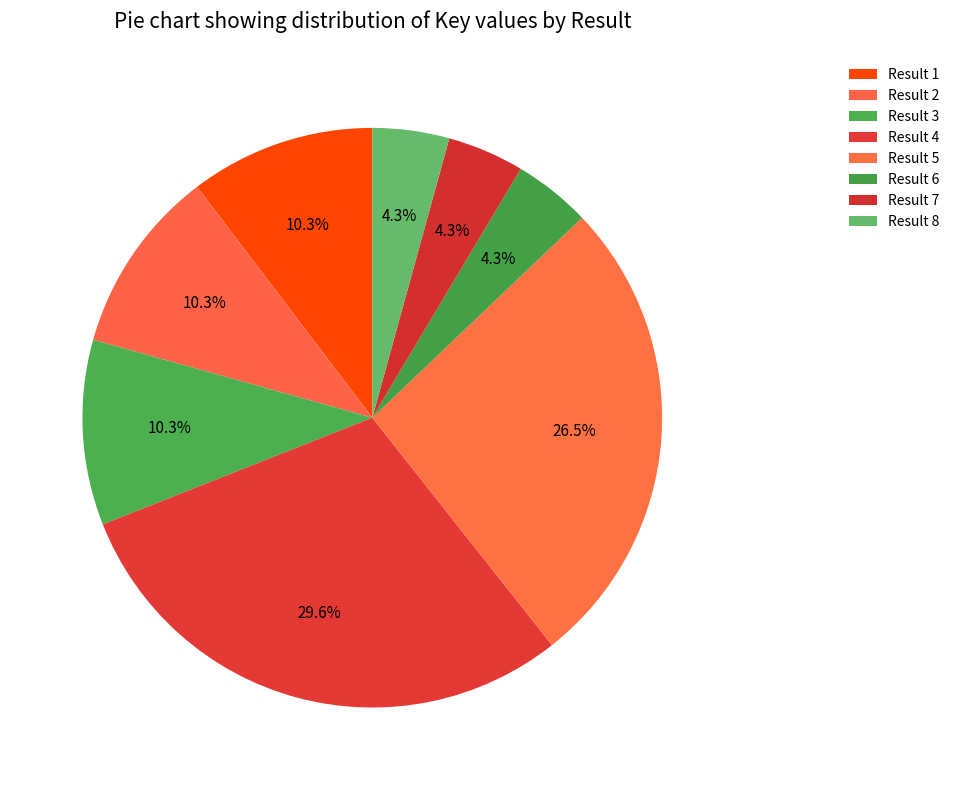

How many slices are in this pie chart?

8